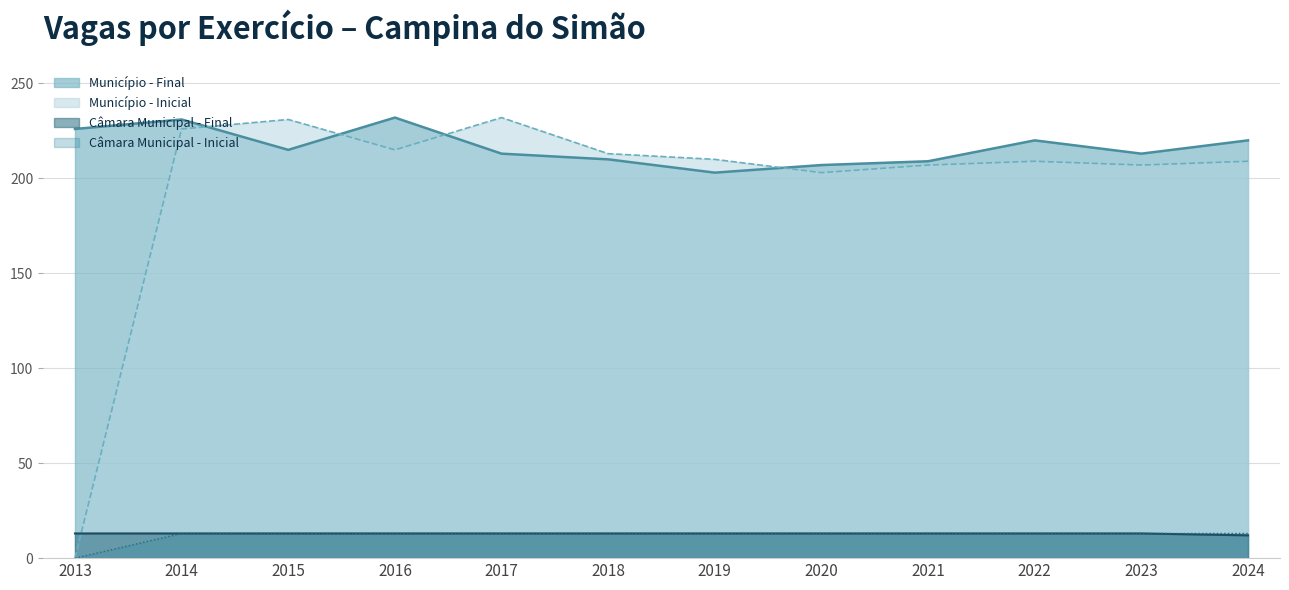

How many values in the Câmara Municipal - Inicial series are below 13?

1